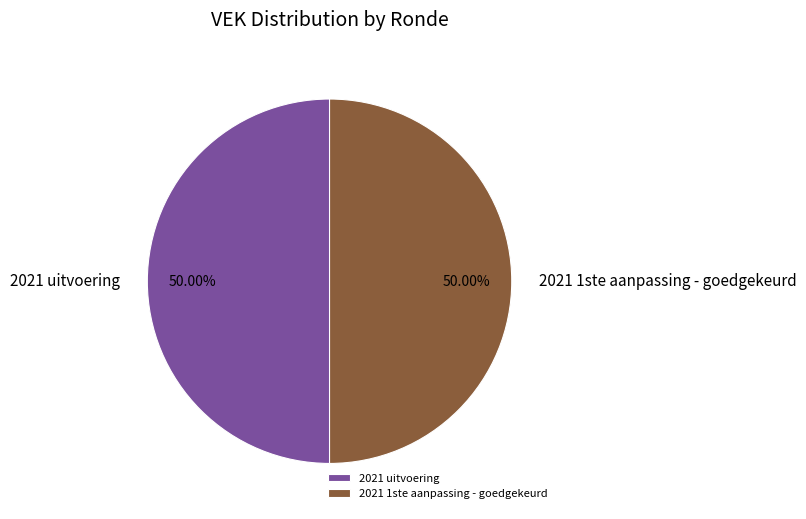

Approximately how many times larger is the value at 2021 uitvoering compared to 2021 1ste aanpassing - goedgekeurd?

1.0